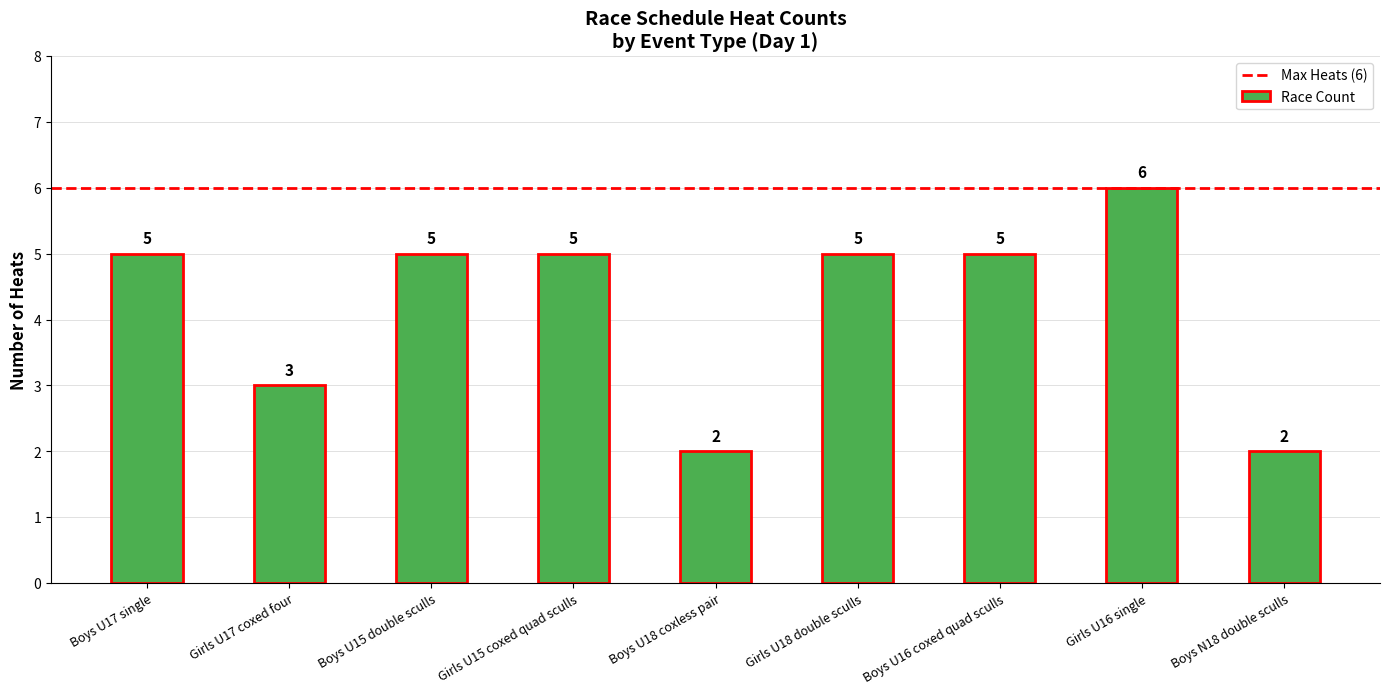

True or false: the data shows 3 at Girls U15 coxed quad sculls.

False